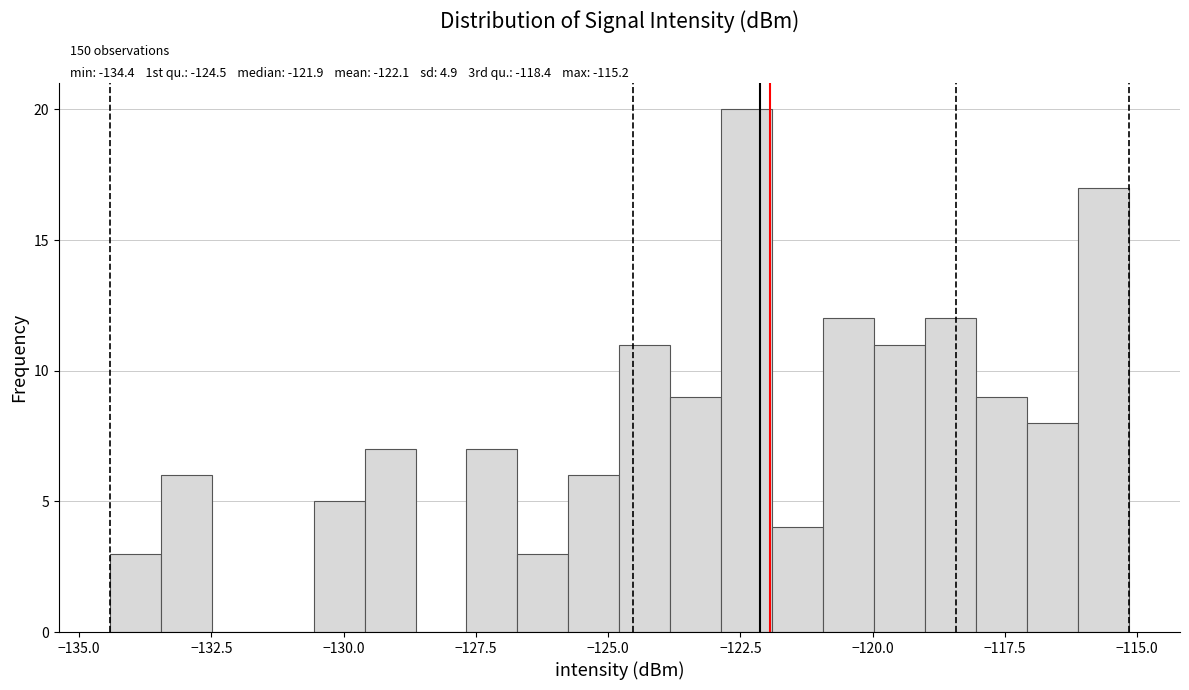

Read against the x-axis, roughly where is the centre of the tallest bar?

-122.5